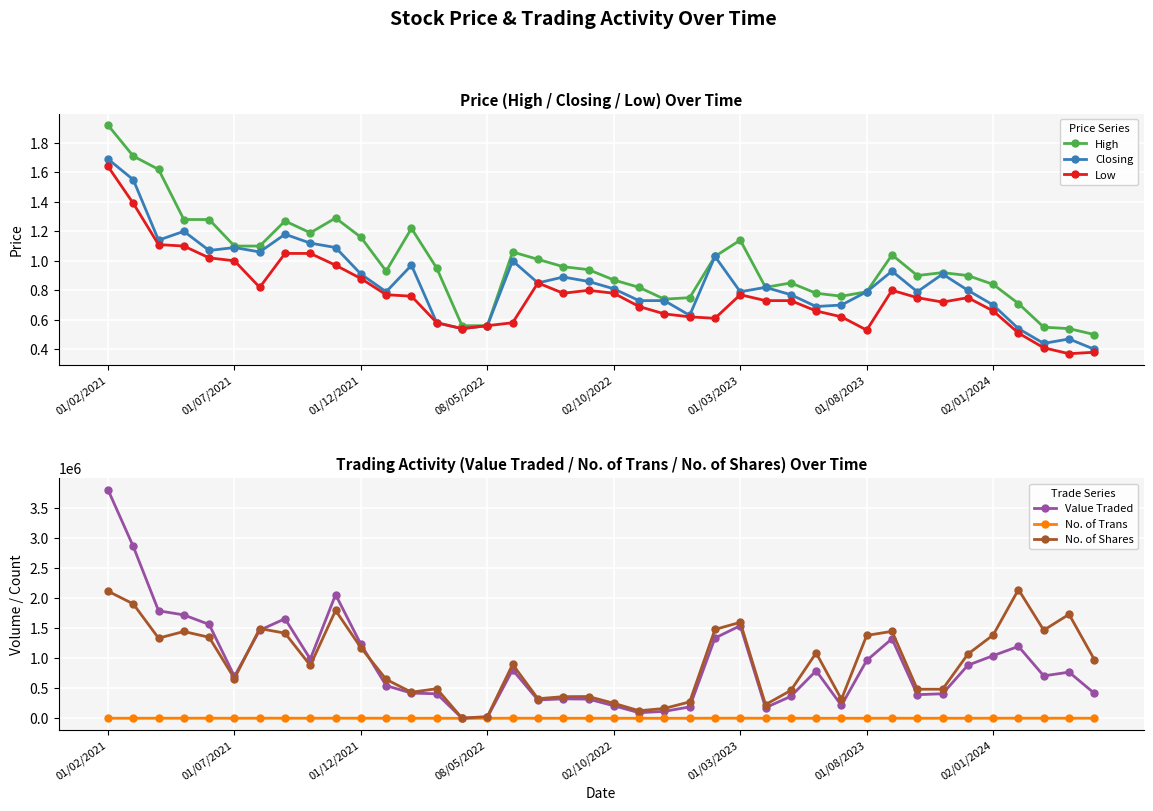

True or false: No. of Shares has more than 2 points higher than both neighbors.

True